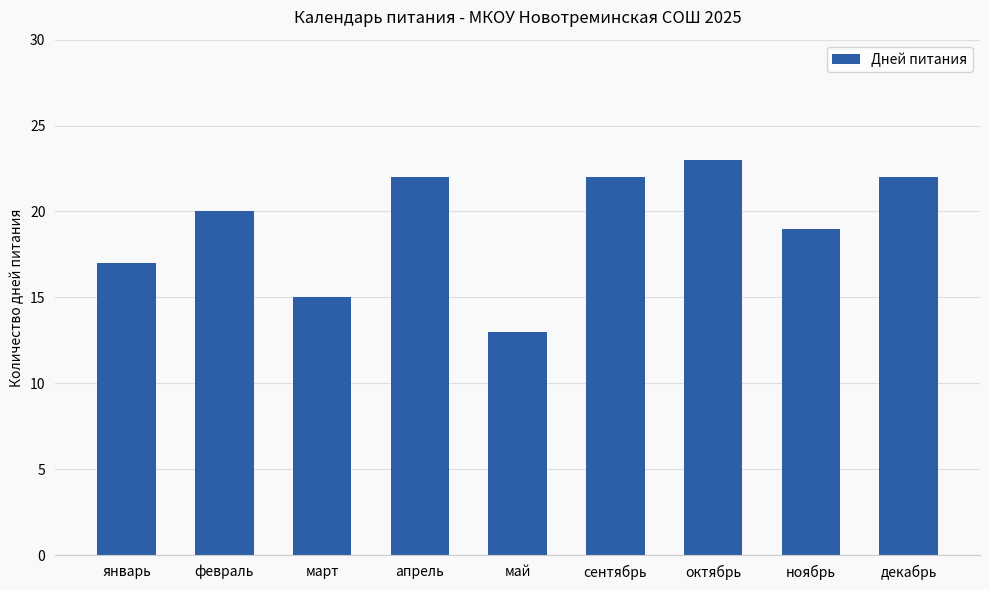

What is the greatest value displayed?

23